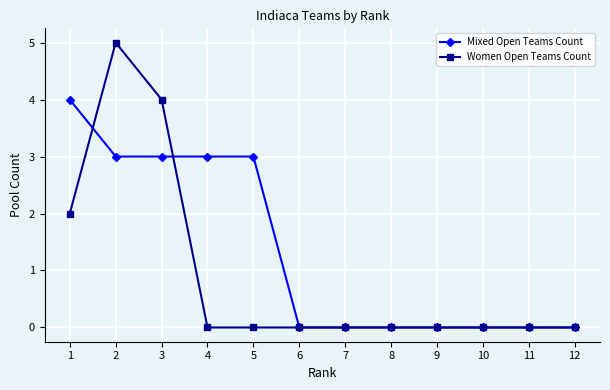

List the series in order of their peak value, highest first.

Women Open Teams Count, Mixed Open Teams Count